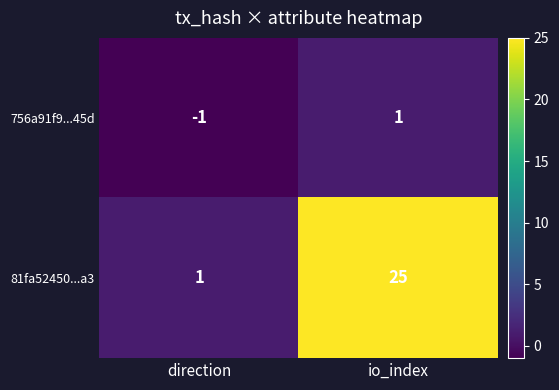

The 756a91f9...45d series shows 1 at io_index. True or false?

True